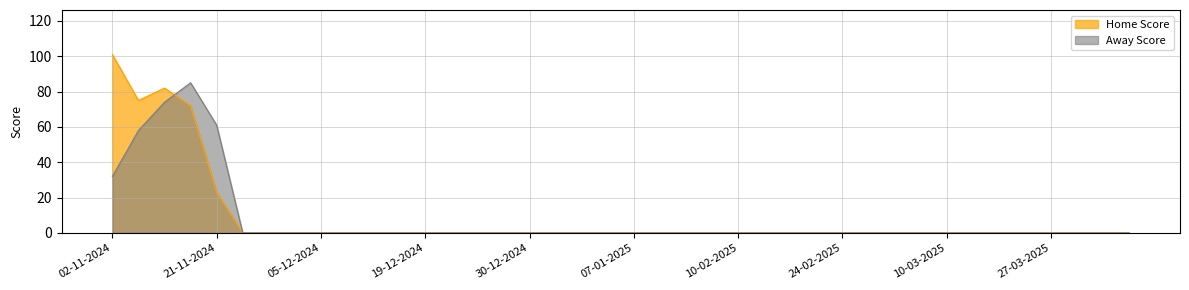

Rank the categories by Home Score value from highest to lowest.

02-11-2024, 11-11-2024, 05-11-2024, 16-11-2024, 21-11-2024, 26-11-2024, 26-11-2024, 02-12-2024, 05-12-2024, 10-12-2024, 16-12-2024, 17-12-2024, 19-12-2024, 21-12-2024, 24-12-2024, 26-12-2024, 30-12-2024, 05-01-2025, 05-01-2025, 05-01-2025, 07-01-2025, 16-01-2025, 20-01-2025, 28-01-2025, 10-02-2025, 11-02-2025, 13-02-2025, 20-02-2025, 24-02-2025, 25-02-2025, 25-02-2025, 06-03-2025, 10-03-2025, 24-03-2025, 25-03-2025, 25-03-2025, 27-03-2025, 06-04-2025, 06-04-2025, 06-04-2025